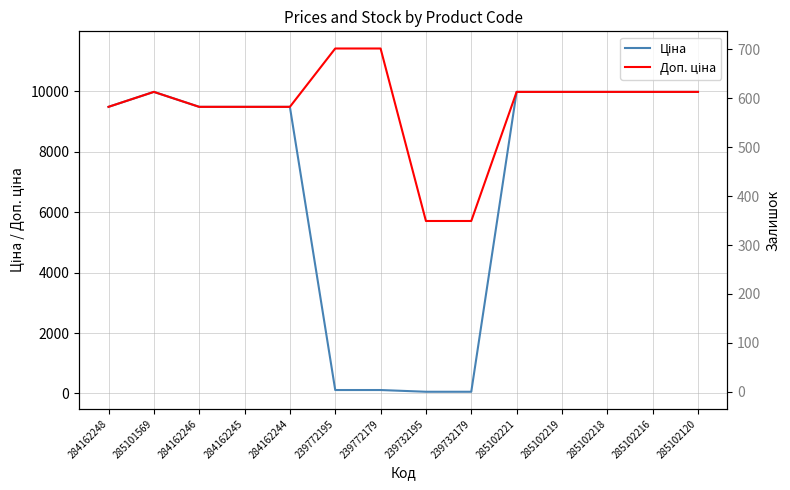

Does the chart display data point markers on the line(s)?

No